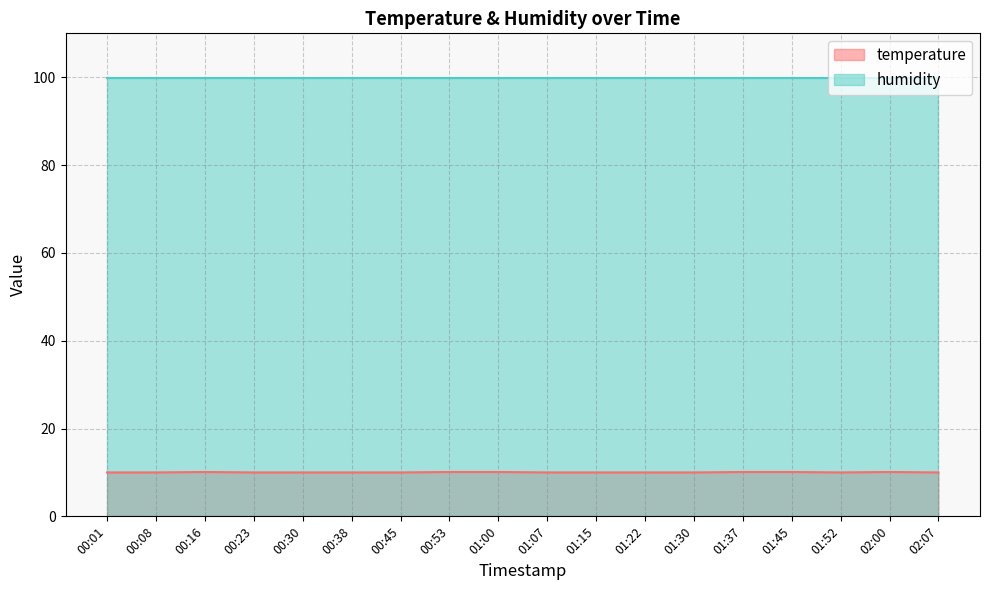

Where is the first local minimum?

01:52